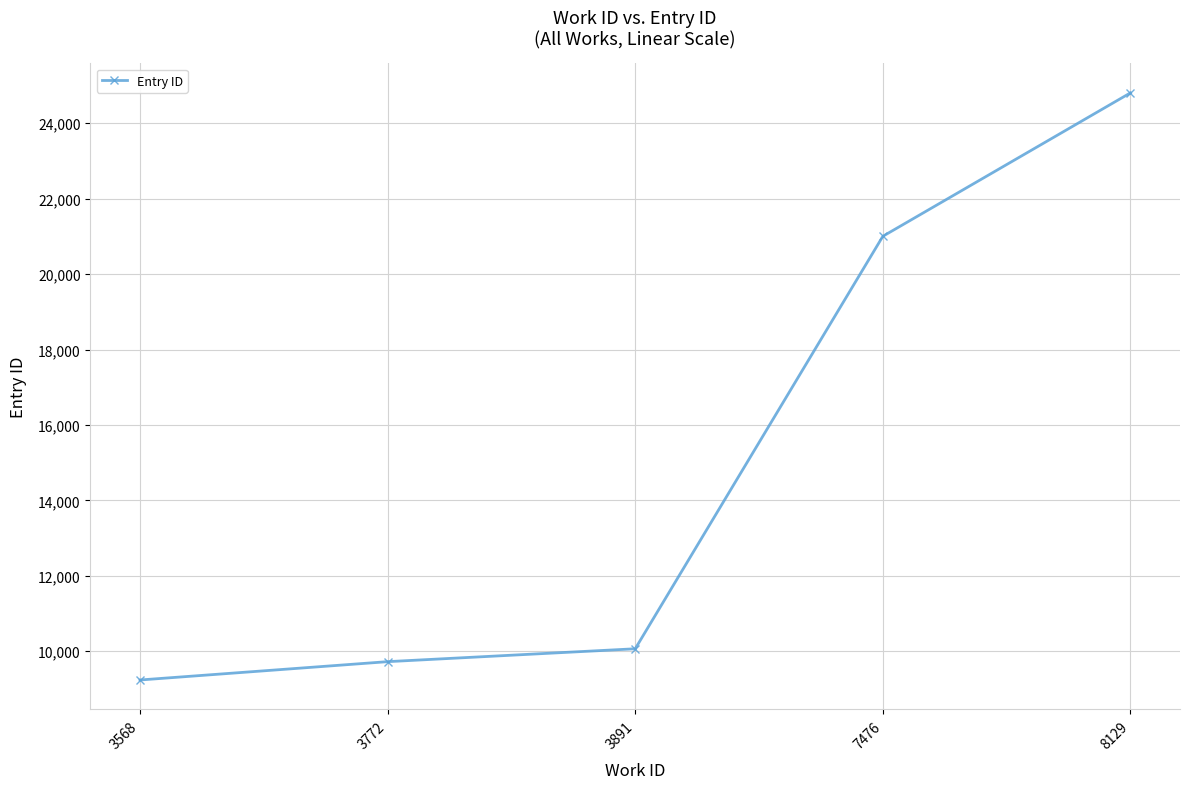

Where is the data nearest to the value 17023?

7476